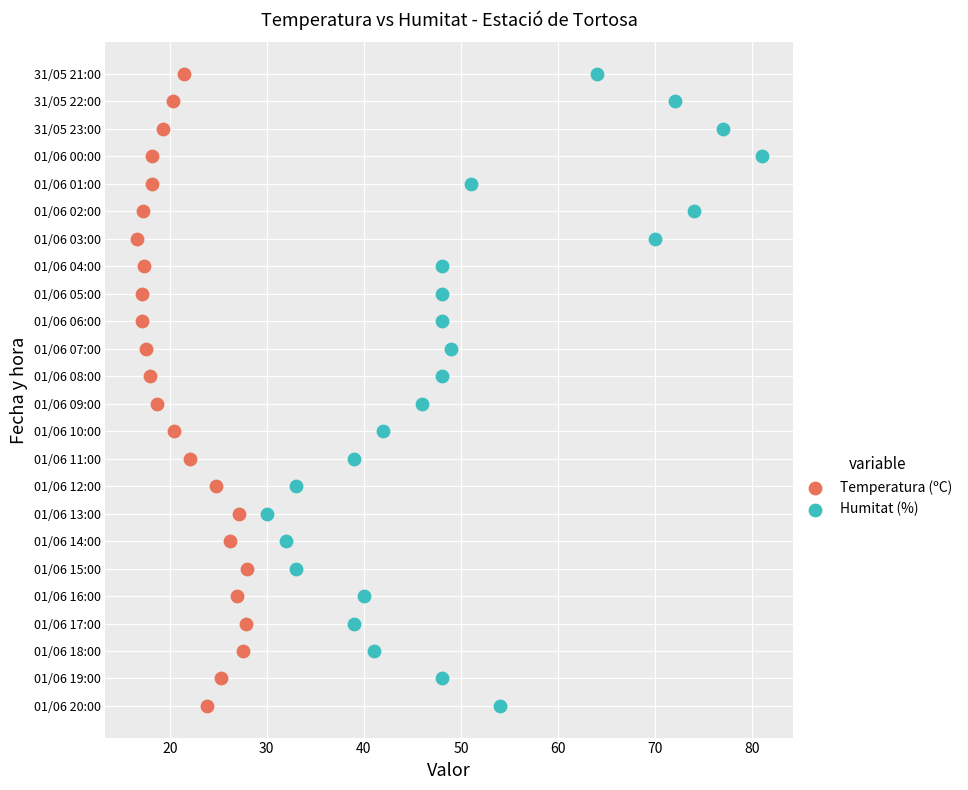

What are all the series names shown in the legend?

Temperatura (ºC), Humitat (%)